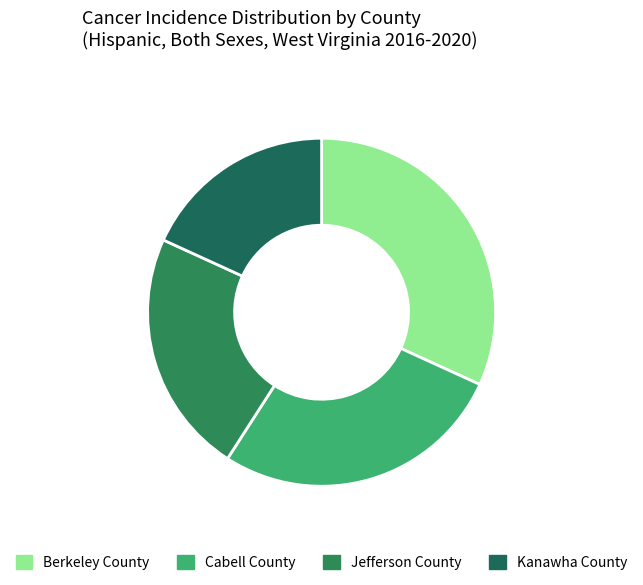

How many segments does this pie chart have?

4